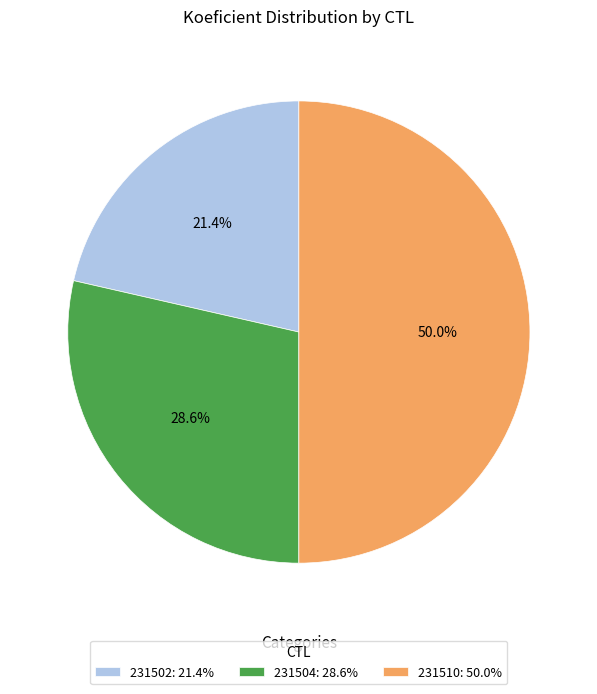

Rank the categories by value from highest to lowest.

231510, 231504, 231502